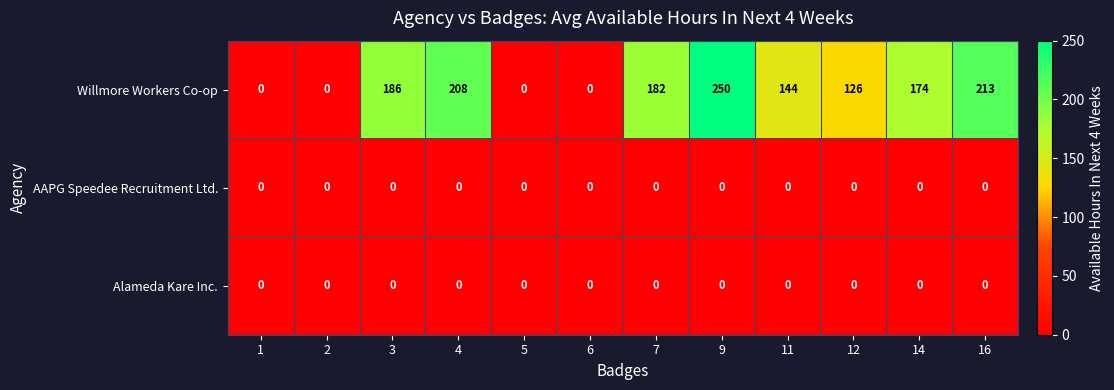

How many data points in Willmore Workers Co-op are less than 174?

6